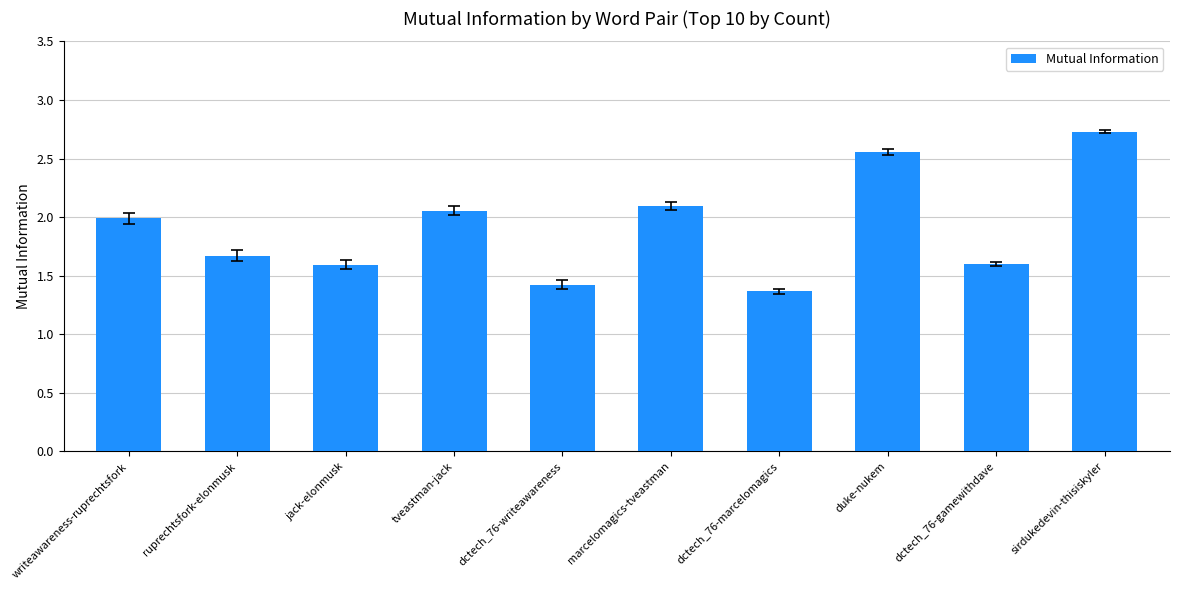

What is the greatest value displayed?

2.7